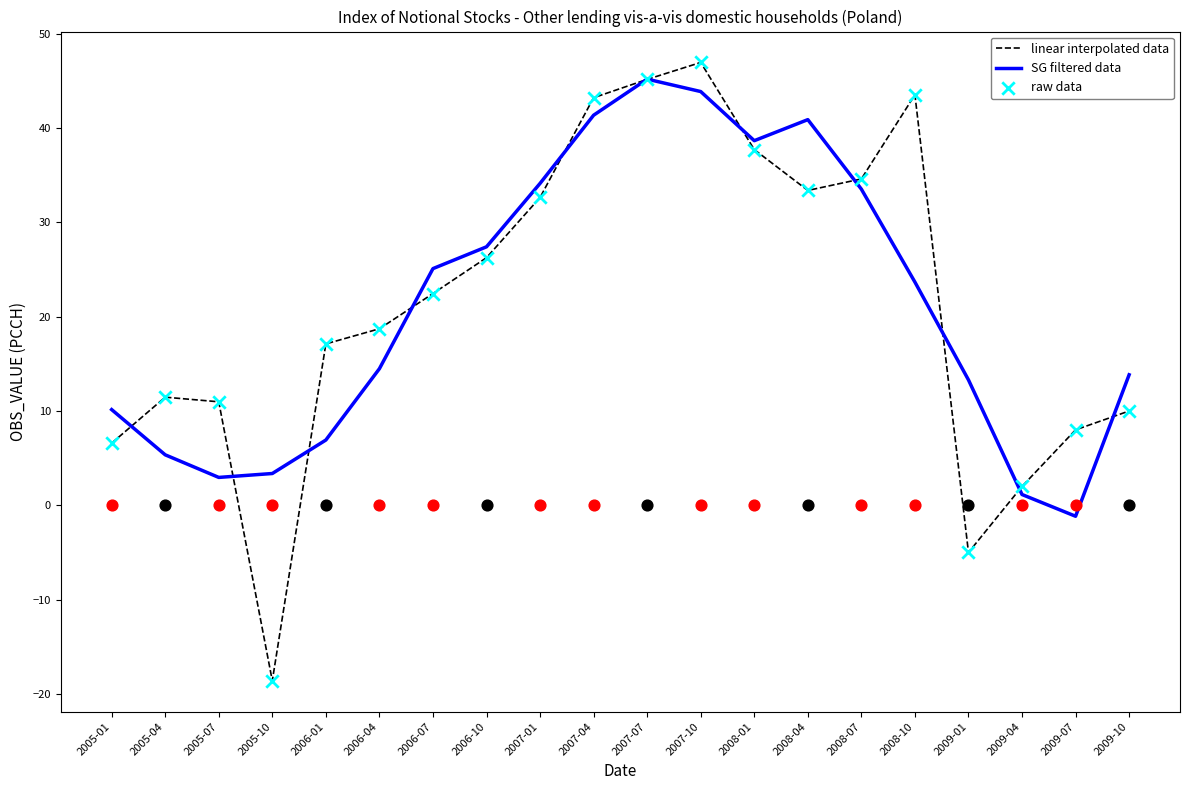

At how many categories does at least one series exceed 14?

12